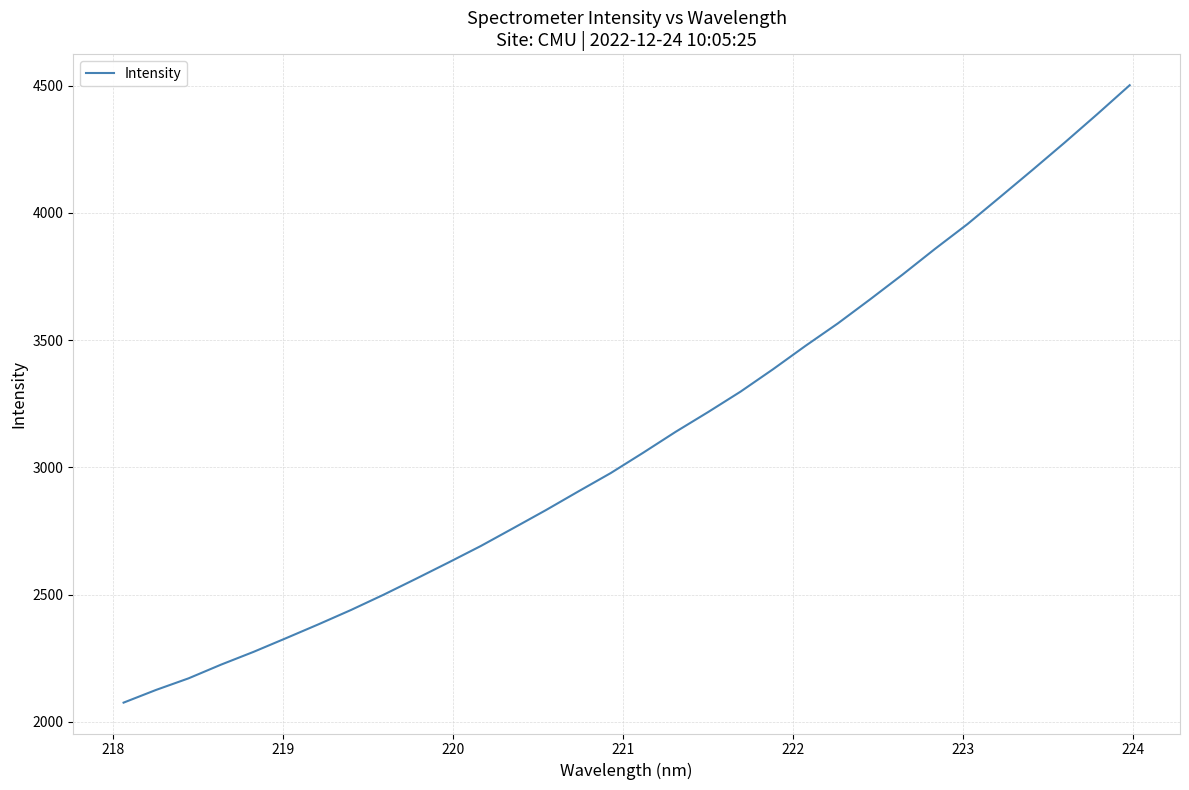

What is the maximum value shown in the chart?

4502.1